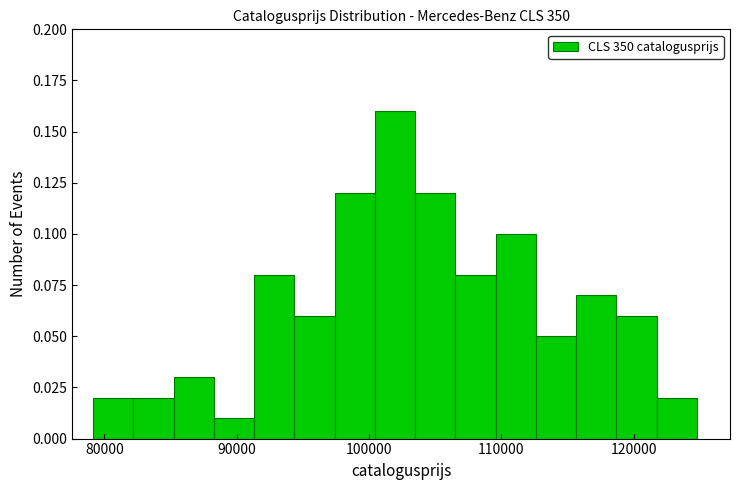

Read against the x-axis, roughly where is the centre of the tallest bar?

102000